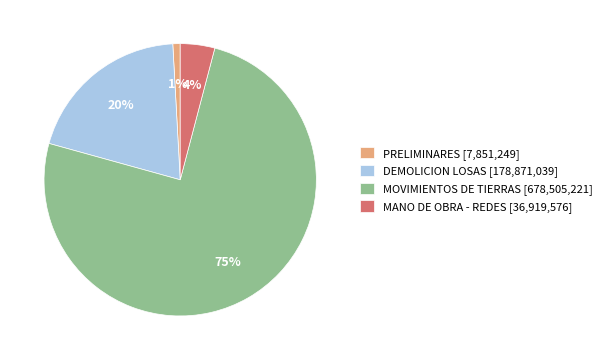

Is the sum of MANO DE OBRA - REDES and DEMOLICION LOSAS greater than half?

No